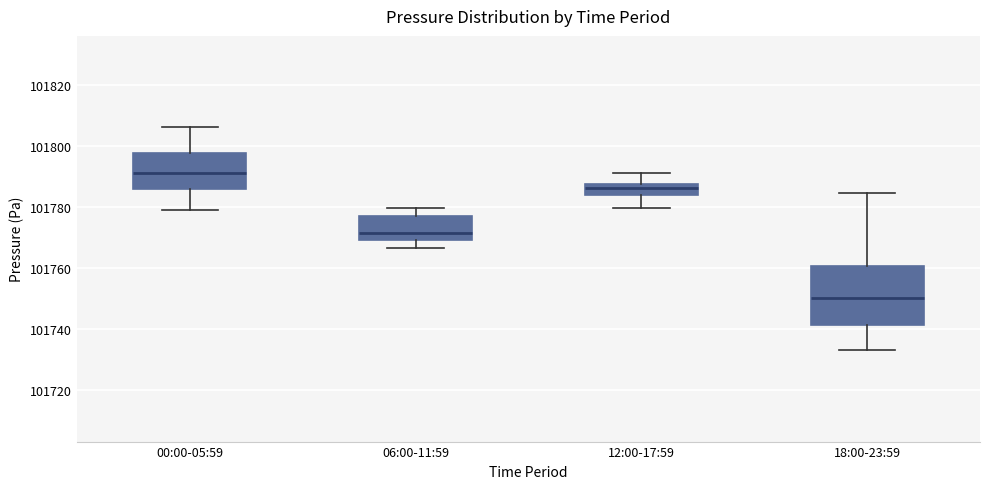

Which box is the tallest, from its lower edge to its upper edge?

18:00-23:59